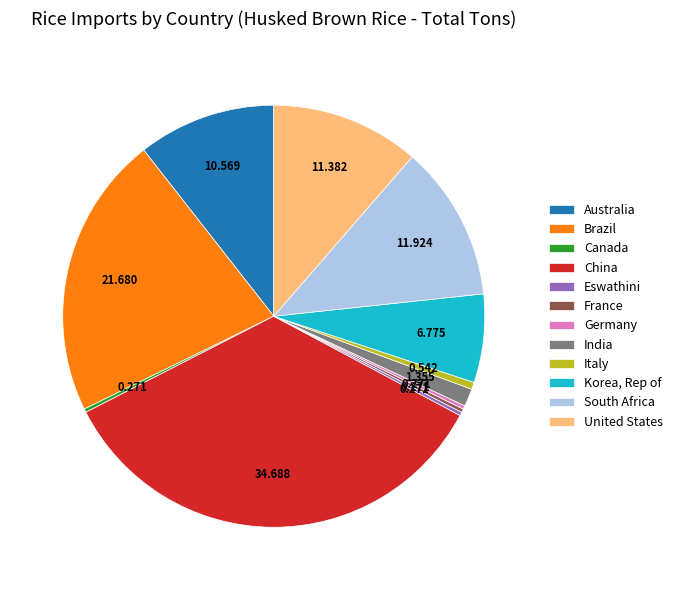

Do China and India together represent more than half of the pie?

No